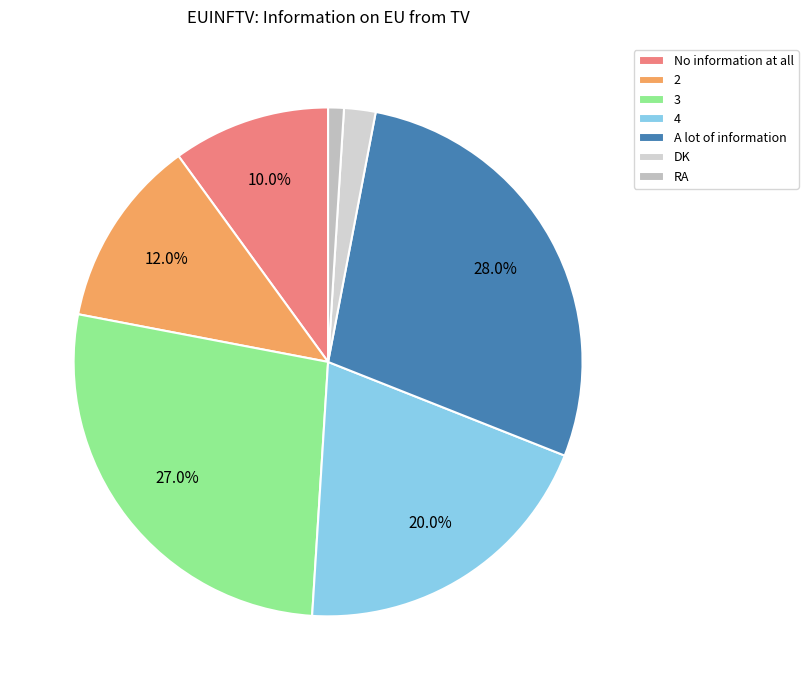

Does A lot of information represent more than half of the total?

No